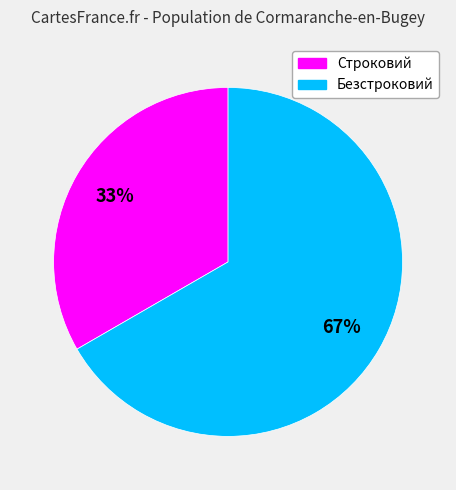

Combined, do Строковий and Безстроковий account for over 50%?

Yes